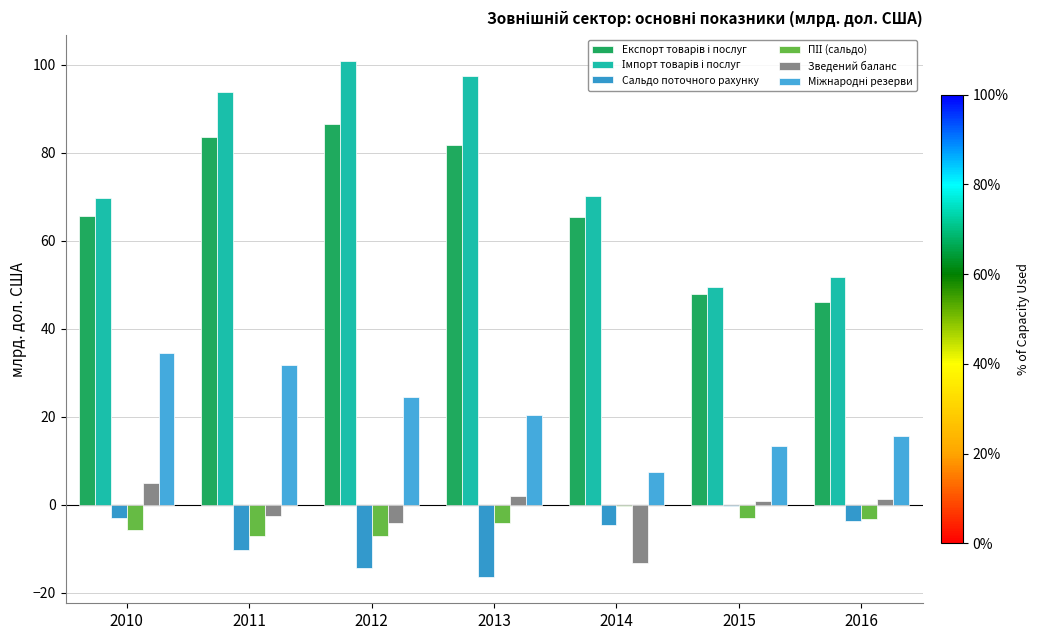

At which category is the sum across all series the highest?

2011